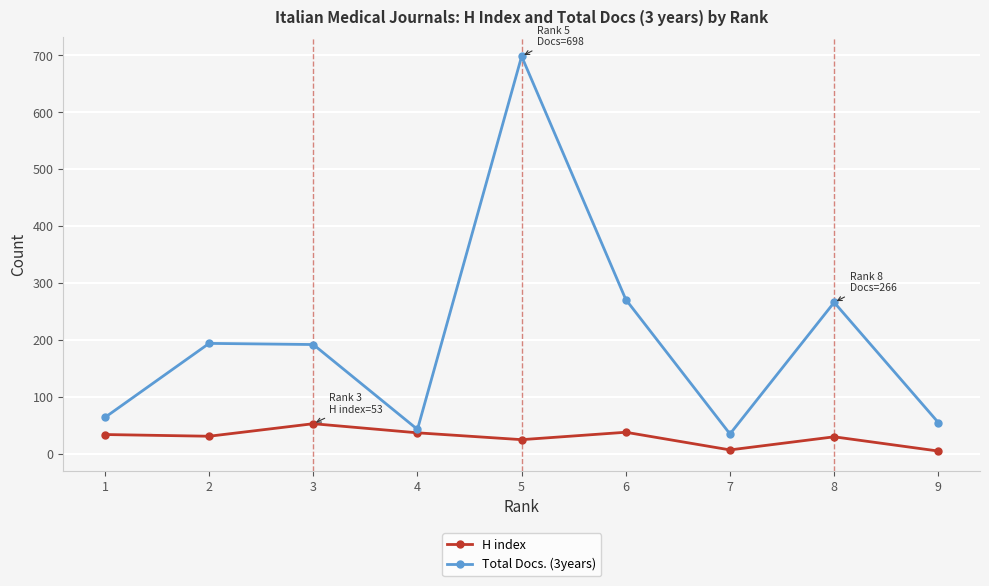

Which series has the widest spread of values?

Total Docs. (3years)